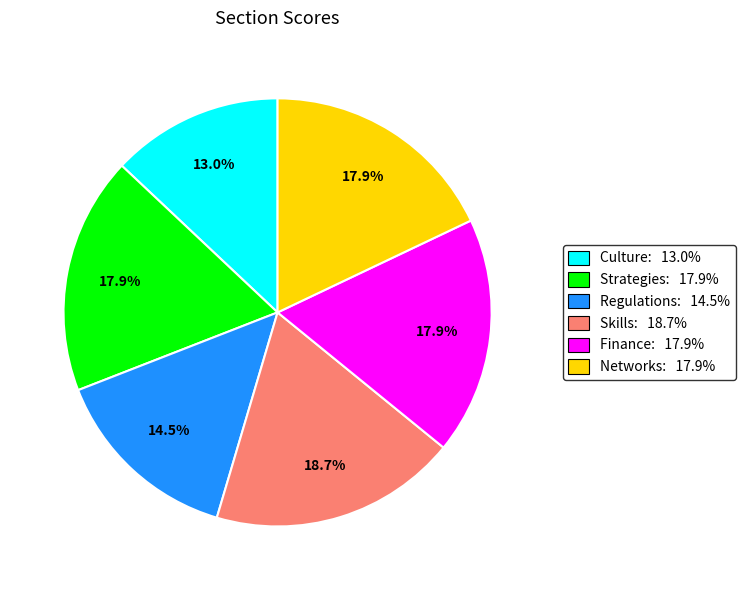

What is the ratio of the value at Culture to the value at Regulations?

0.9